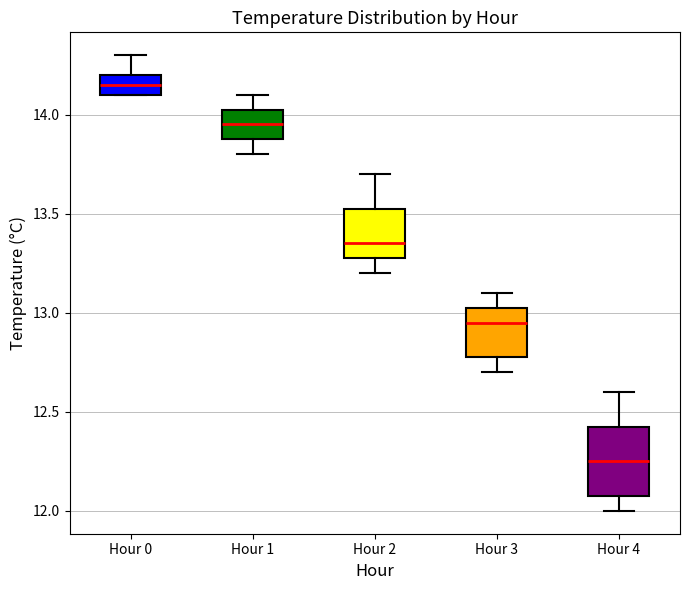

Where is the upper edge of the box for Hour 0 on the y-axis? The values are not printed on the chart, so give them approximately, as read against the axis.

14.20